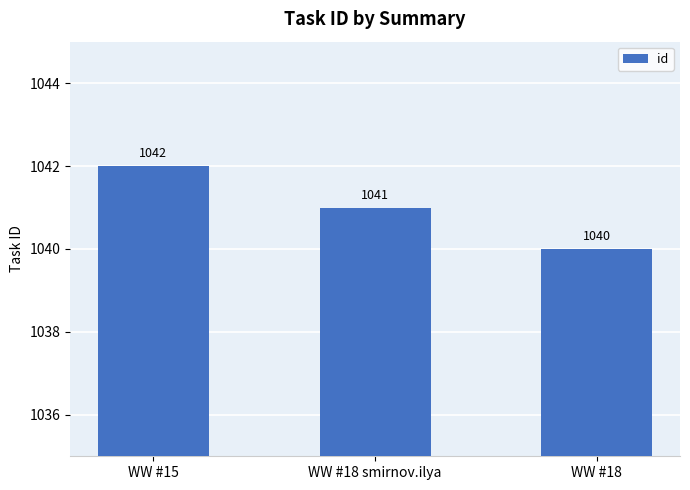

Does the chart contain any negative values?

No